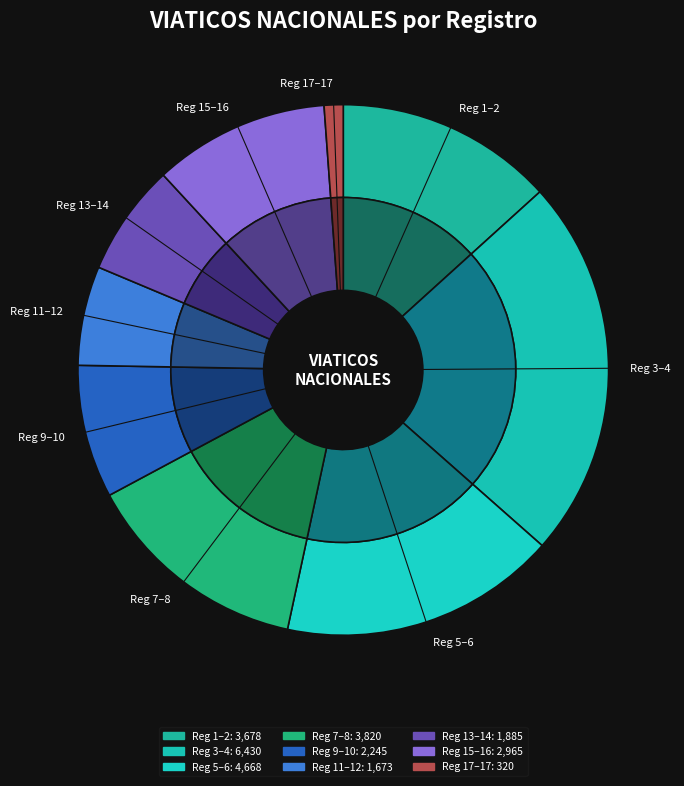

Does 16 account for over 50% of the chart?

No